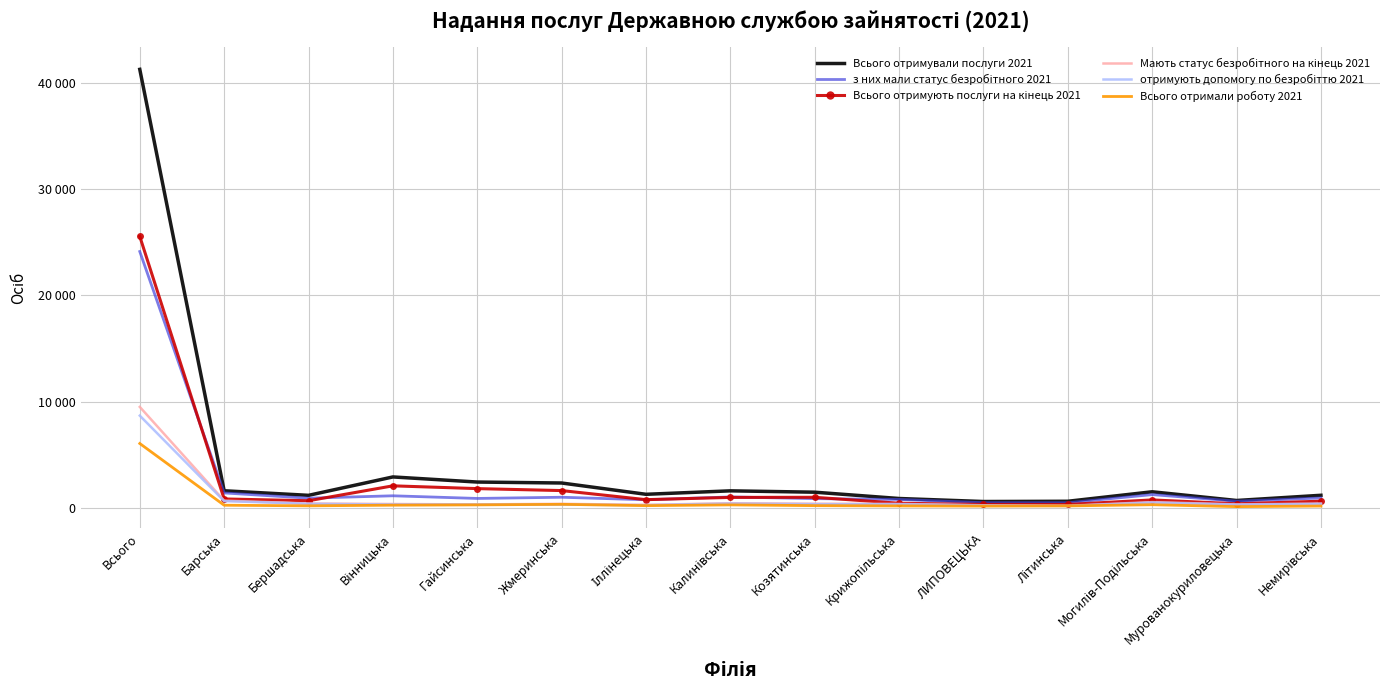

Is this an area chart (filled region under the line)?

No